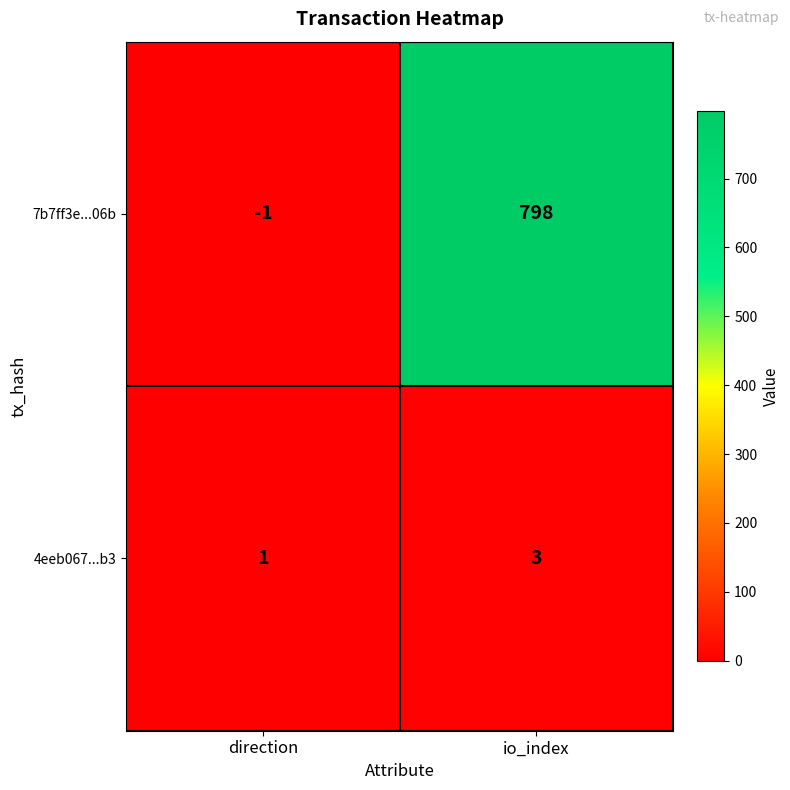

Which series has the largest range (max minus min)?

7b7ff3e...06b